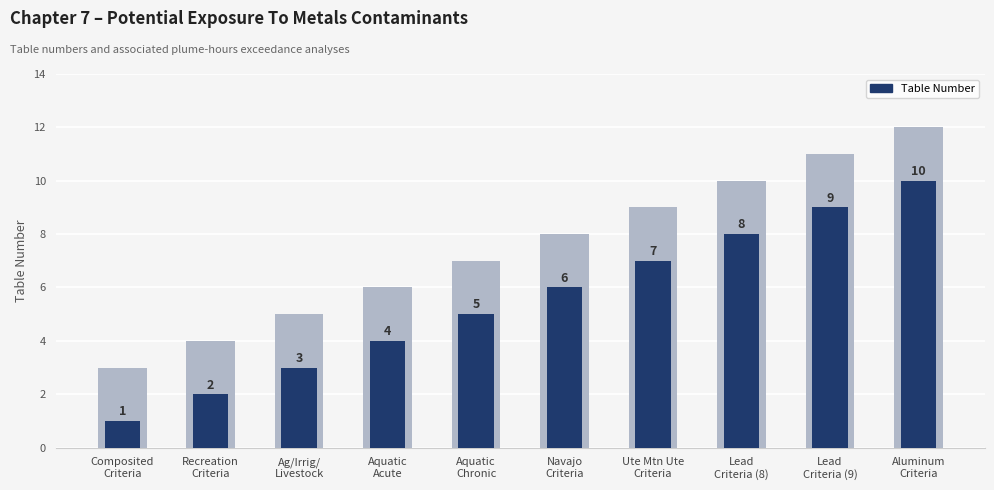

What is the difference between the second highest and minimum values?

8